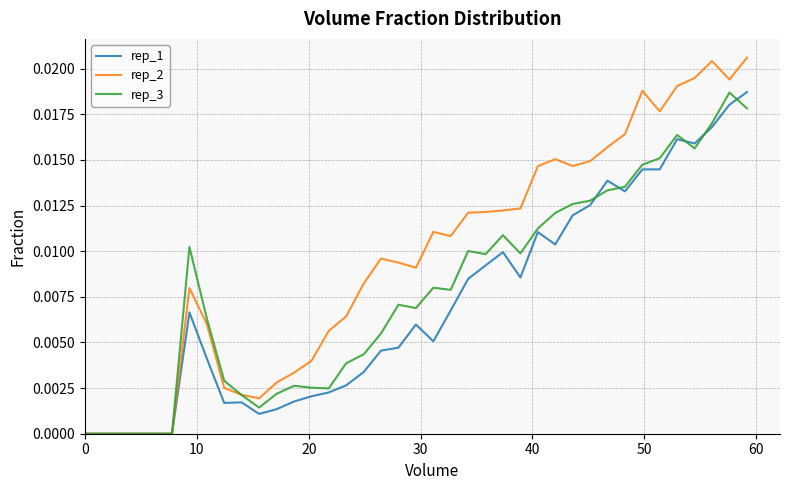

Which series has the widest spread of values?

rep_2